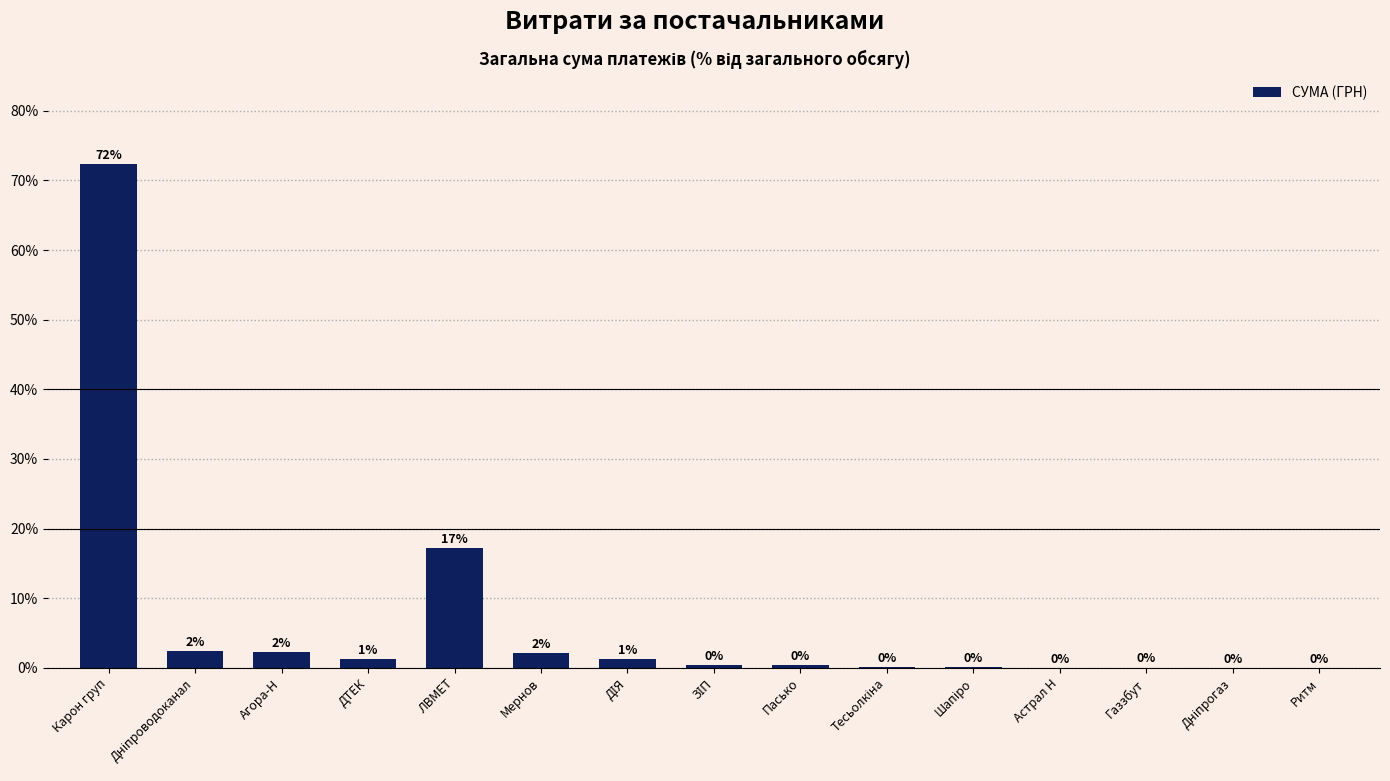

Which has a higher value, Агора-Н or Пасько?

Агора-Н